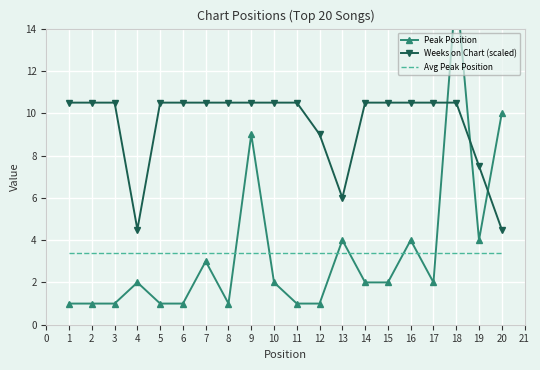

Is the value of Weeks on Chart (scaled) at 16 greater than the value of Avg Peak Position at 7?

Yes